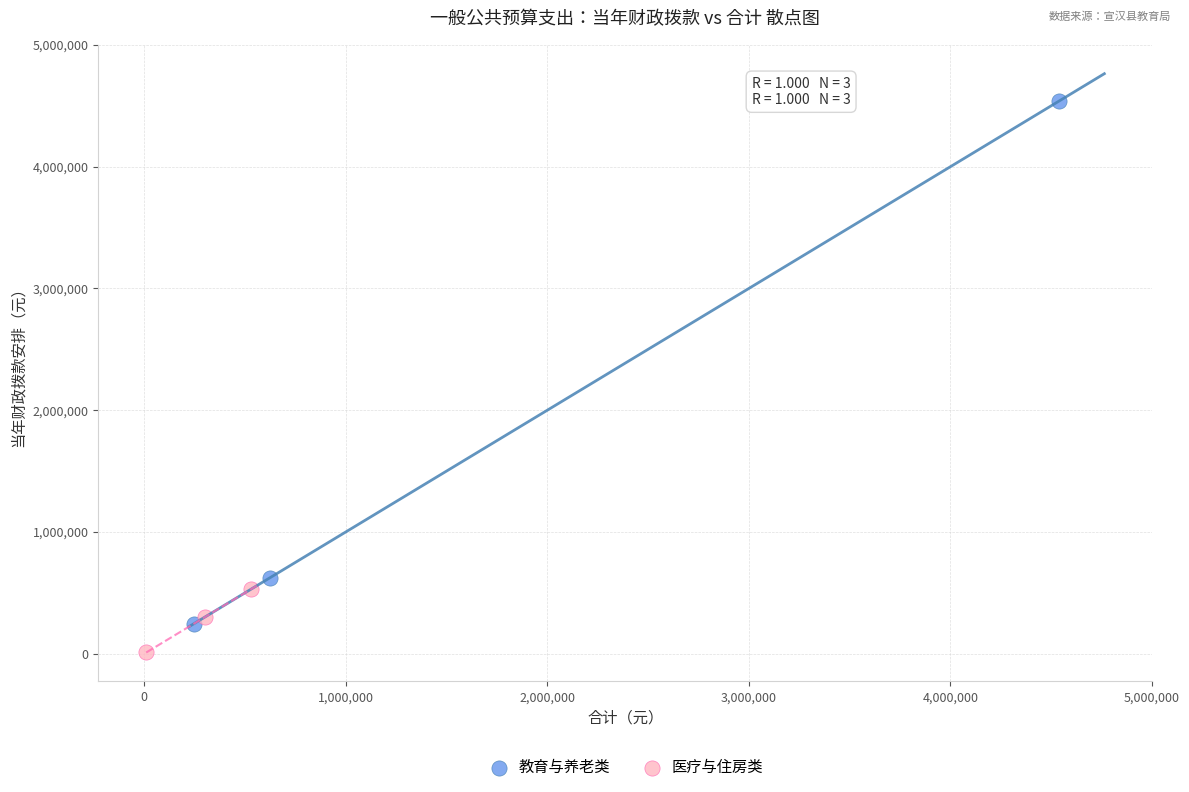

Which series reaches the maximum Y coordinate?

教育与养老类